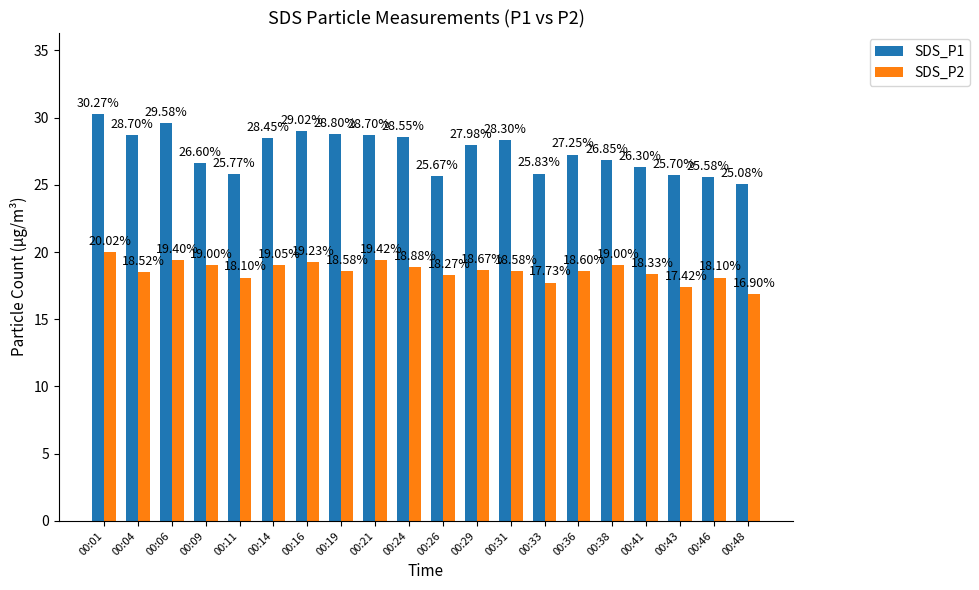

How many series are shown in this chart?

2